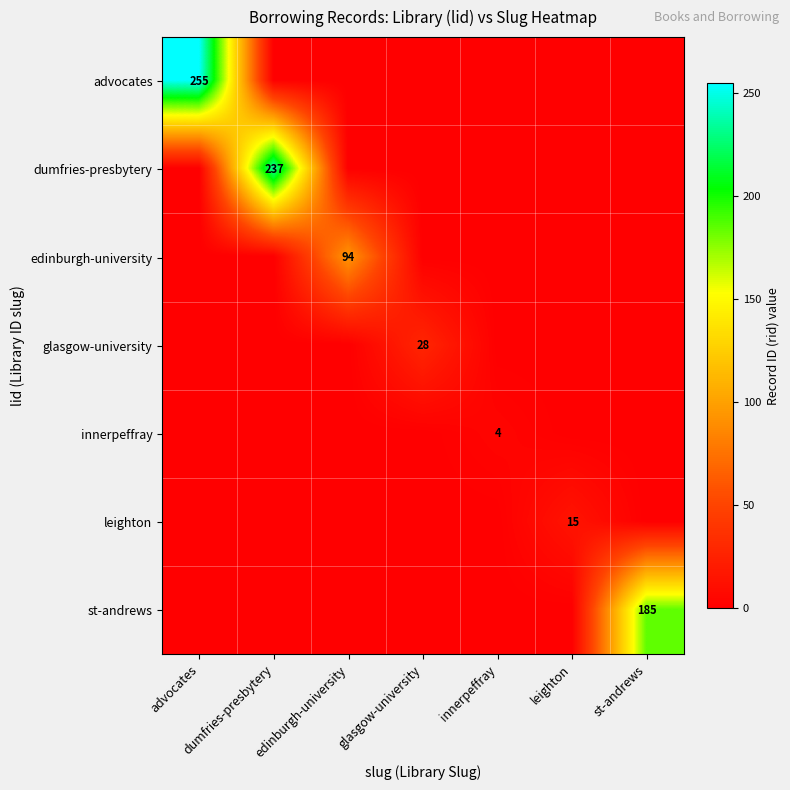

The dumfries-presbytery series shows 237 at dumfries-presbytery. True or false?

True